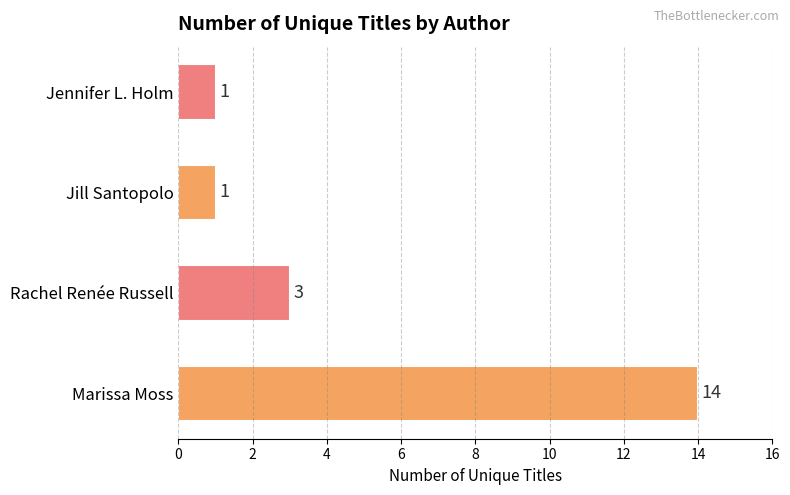

Does the chart contain stacked bars?

No